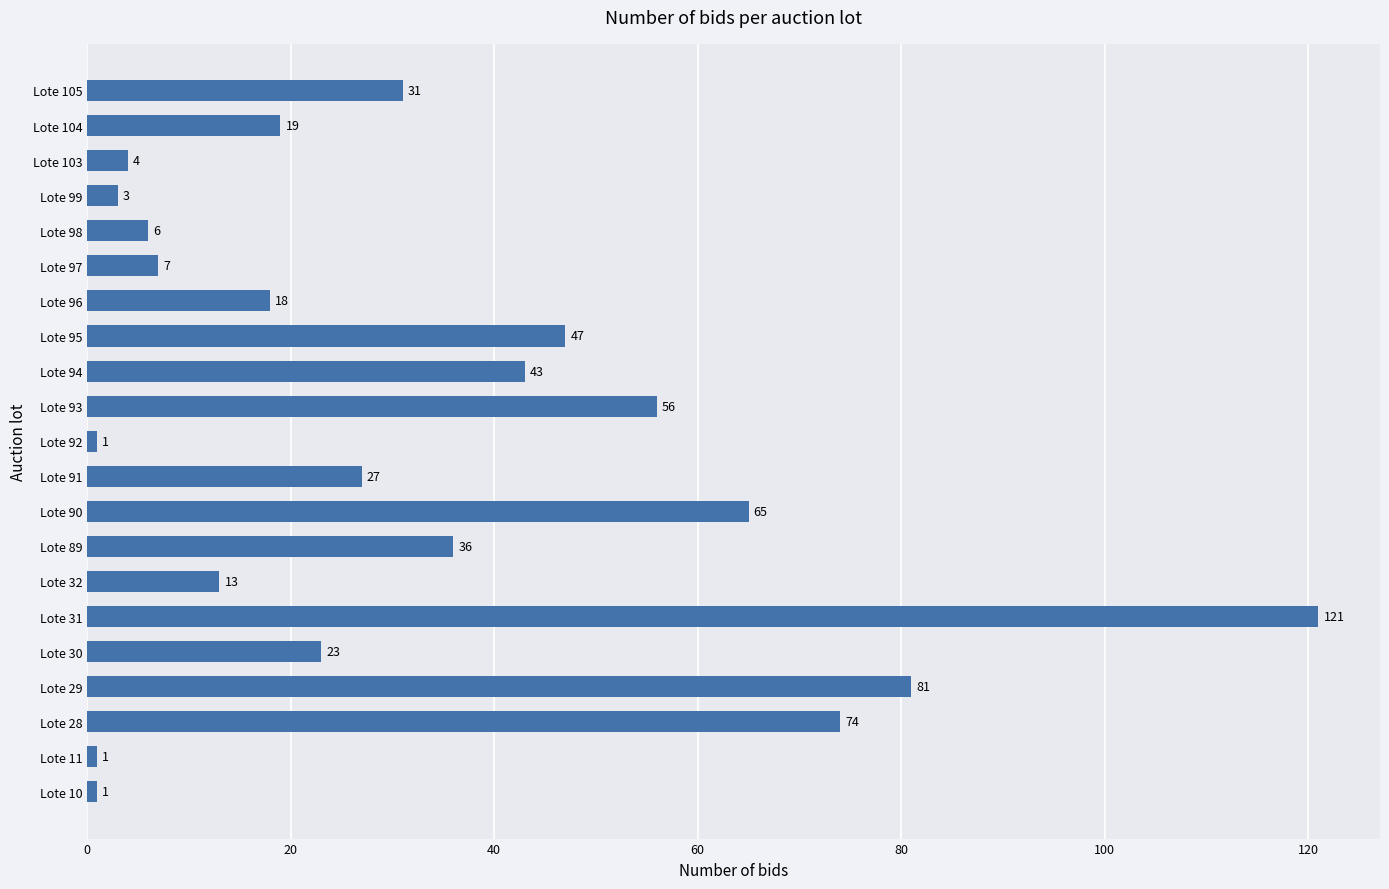

What is the greatest value displayed?

121